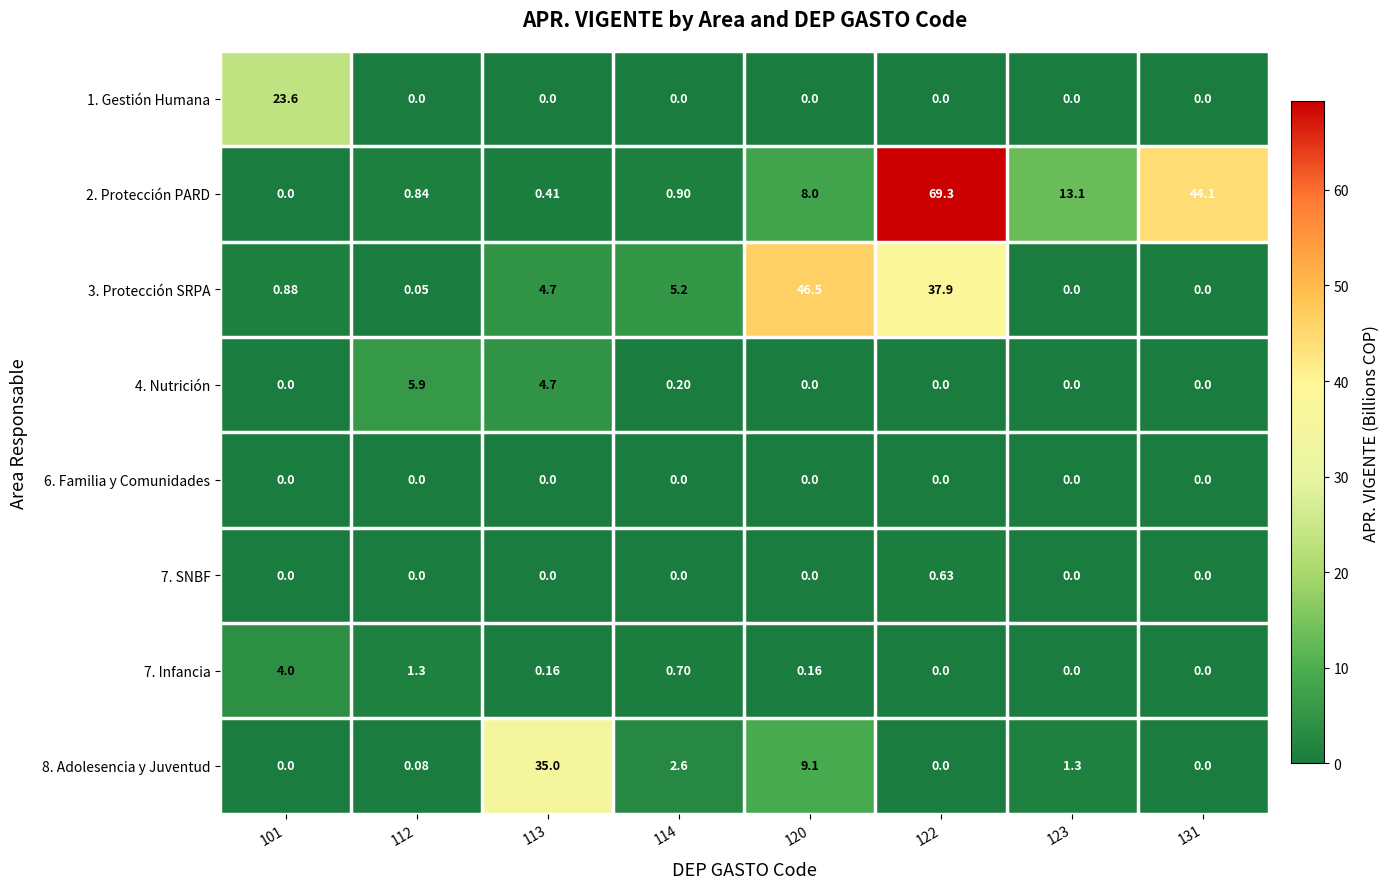

Is the value of 4. Nutrición at 112 greater than the value of 7. SNBF at 101?

Yes